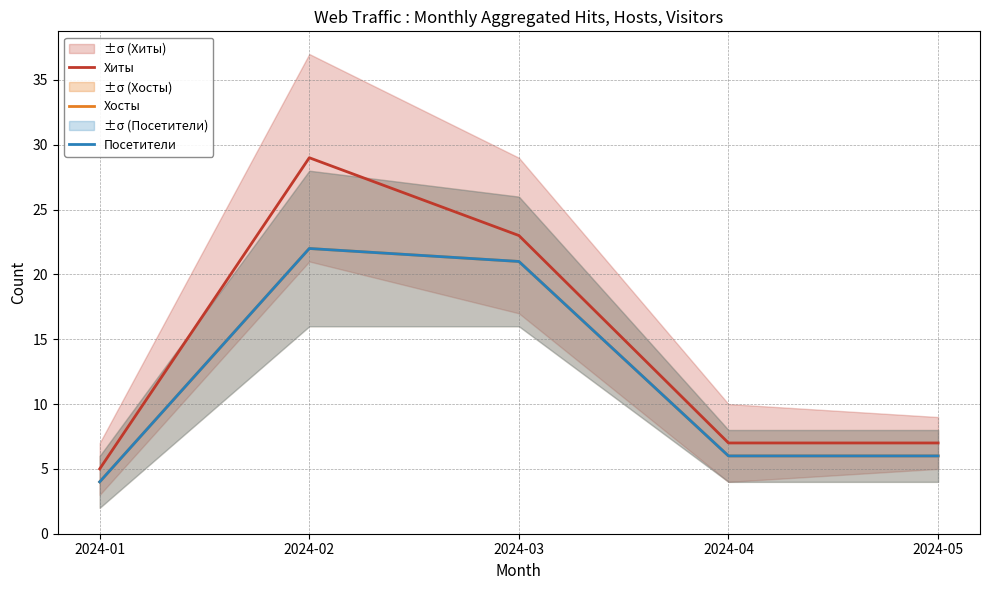

Reading left to right, extract all data points from this chart.

Хиты: 5	29	23	7	7
Хосты: 4	22	21	6	6
Посетители: 4	22	21	6	6